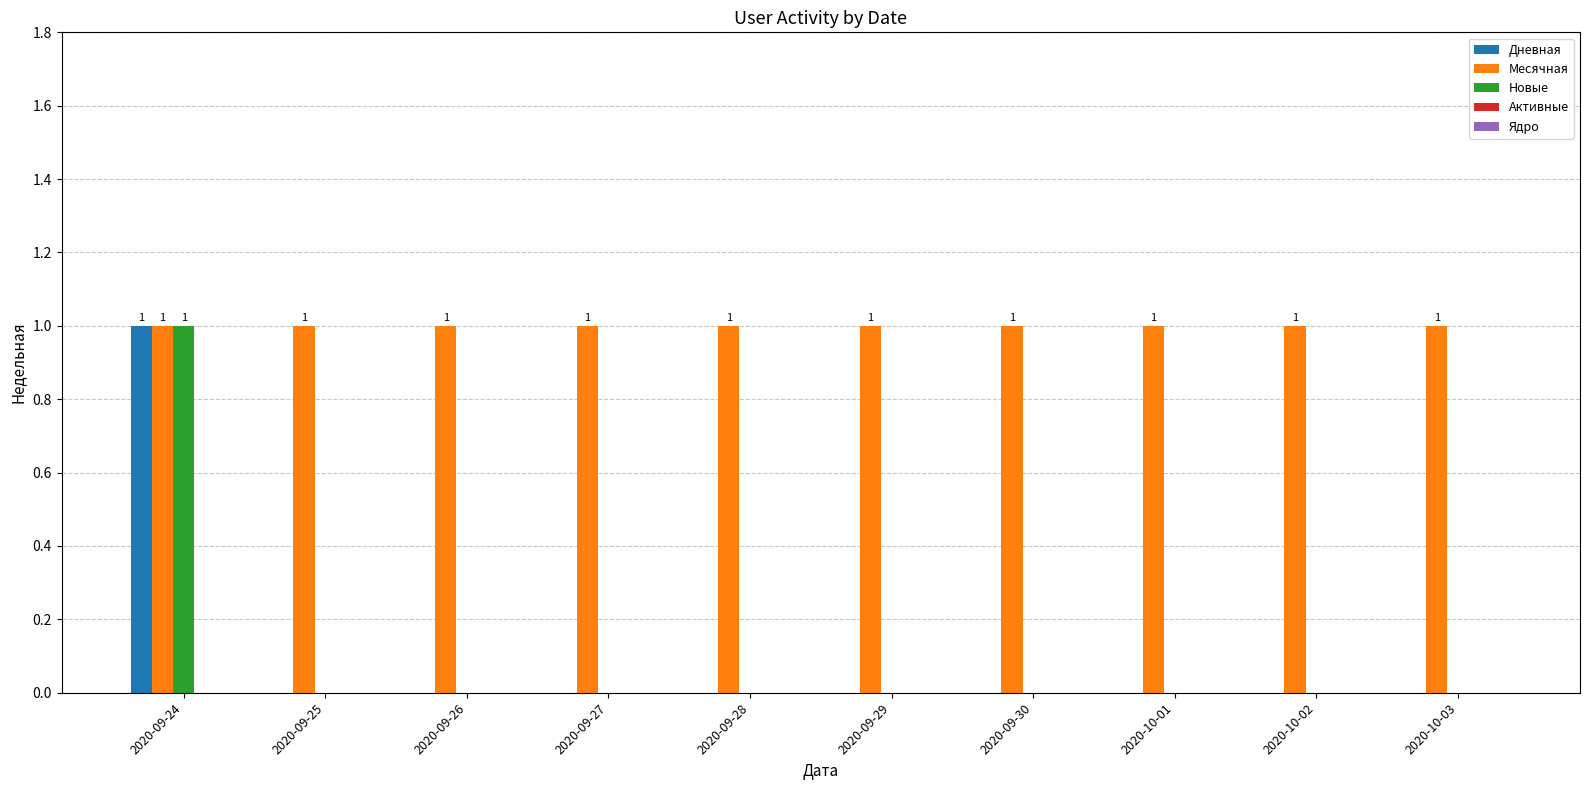

The value of Дневная at 2020-09-25 is 1. True or false?

False